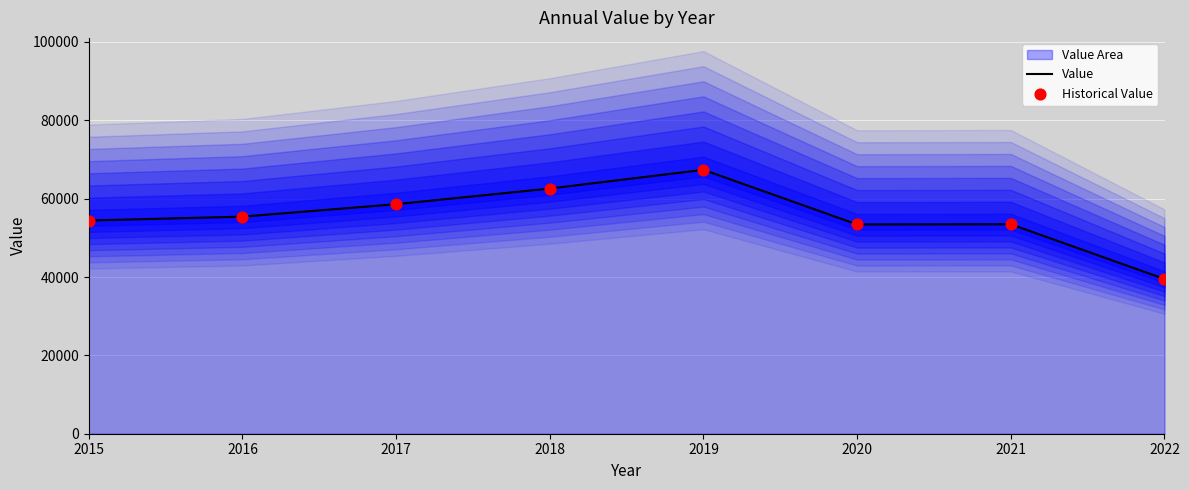

Which category has the lowest value in the Value series?

2022